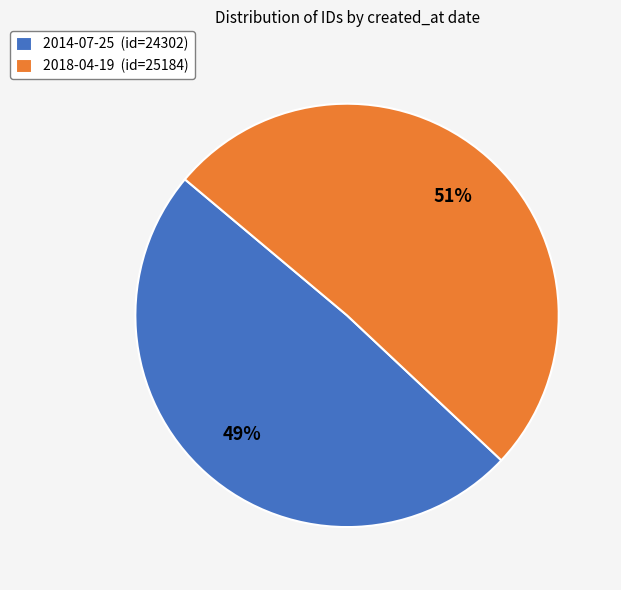

Which slice is the smallest?

2014-07-25